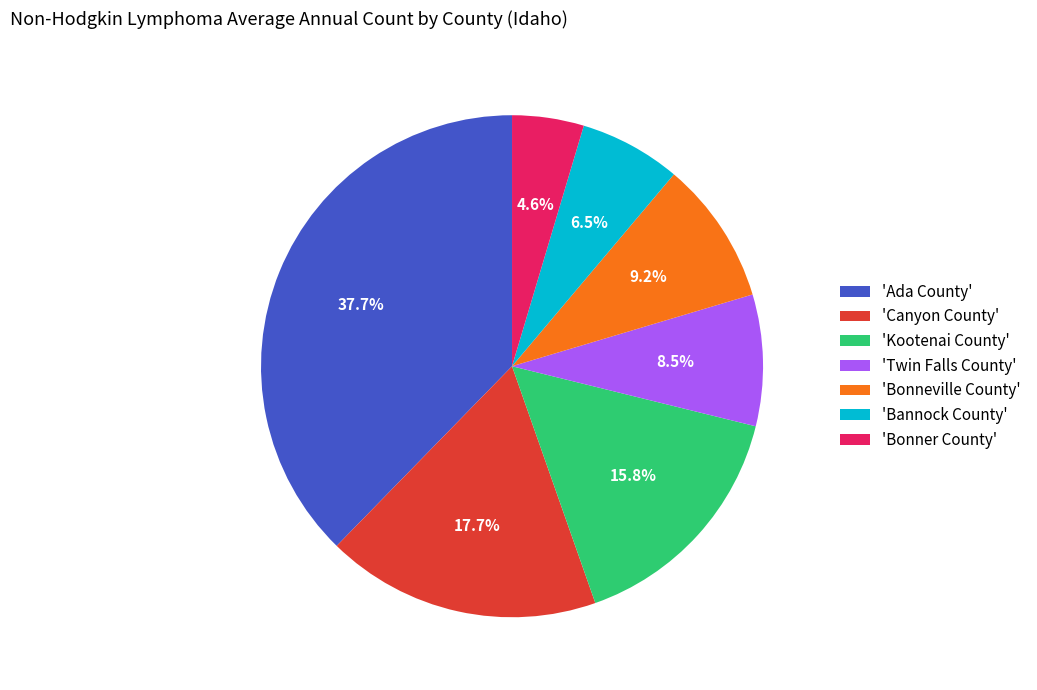

Does any single category account for the majority?

No